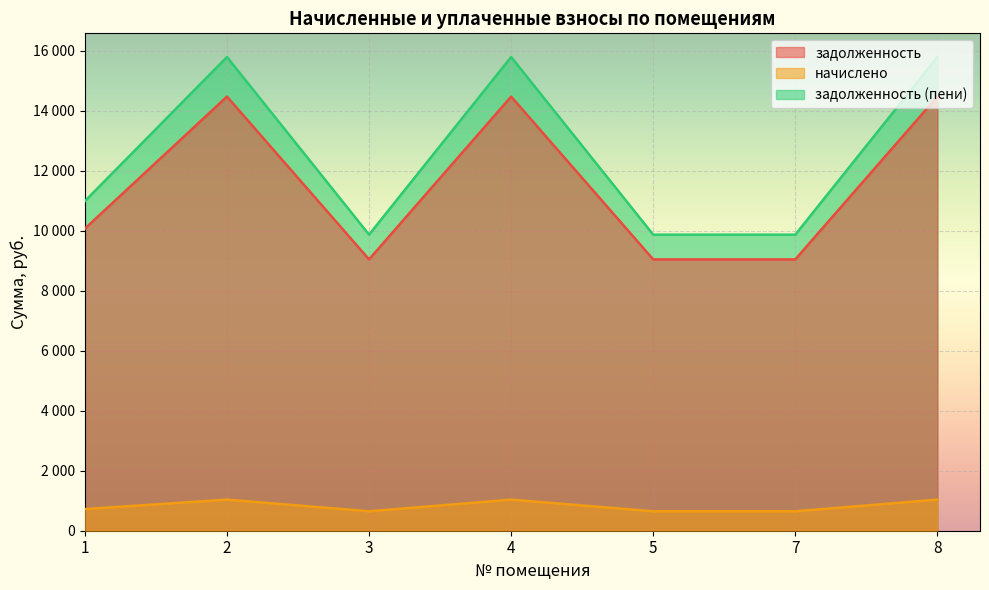

Reading right to left, transcribe all the data shown in this chart.

задолженность: 8=14477.4	7=9048.4	5=9048.4	4=14477.4	3=9048.4	2=14477.4	1=10073.9
начислено: 8=1036.8	7=648.0	5=648.0	4=1036.8	3=648.0	2=1036.8	1=721.4
задолженность (пени): 8=15797.3	7=9873.3	5=9873.3	4=15797.3	3=9873.3	2=15797.3	1=10992.3